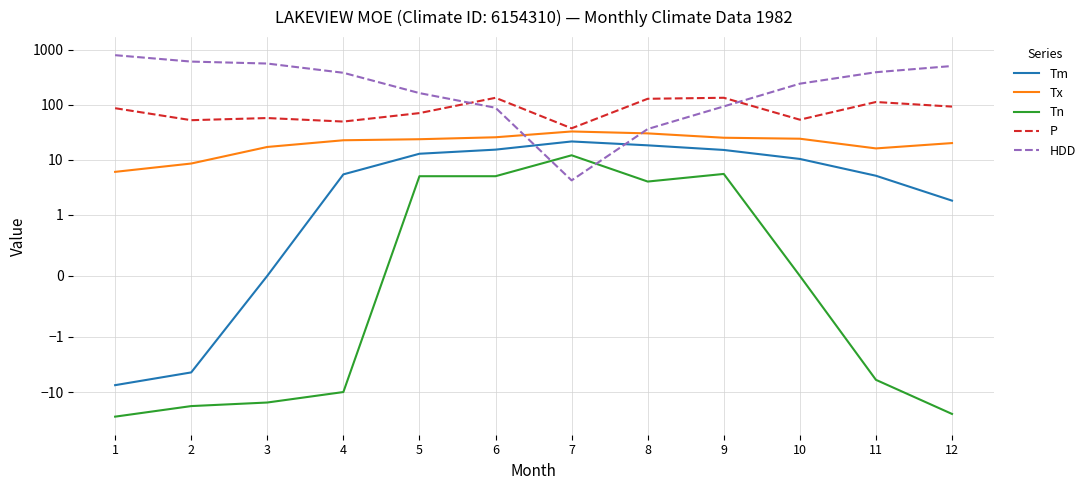

What is the spread (max minus min) of values at 10?

240.0